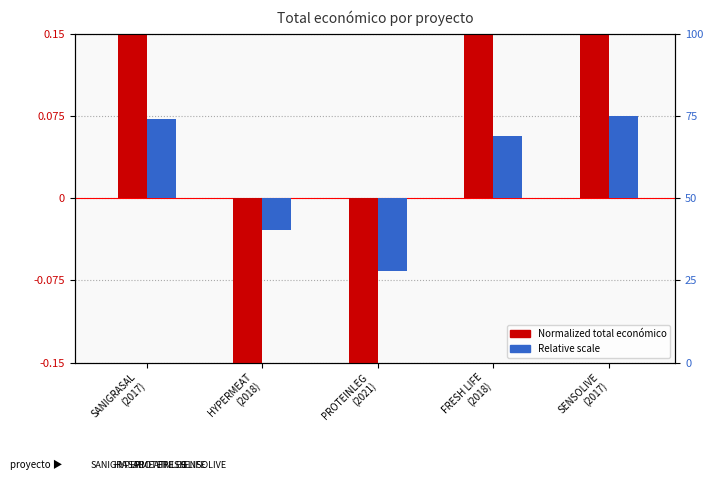

What is the label of the 5th bar from the left?

SENSOLIVE
(2017)